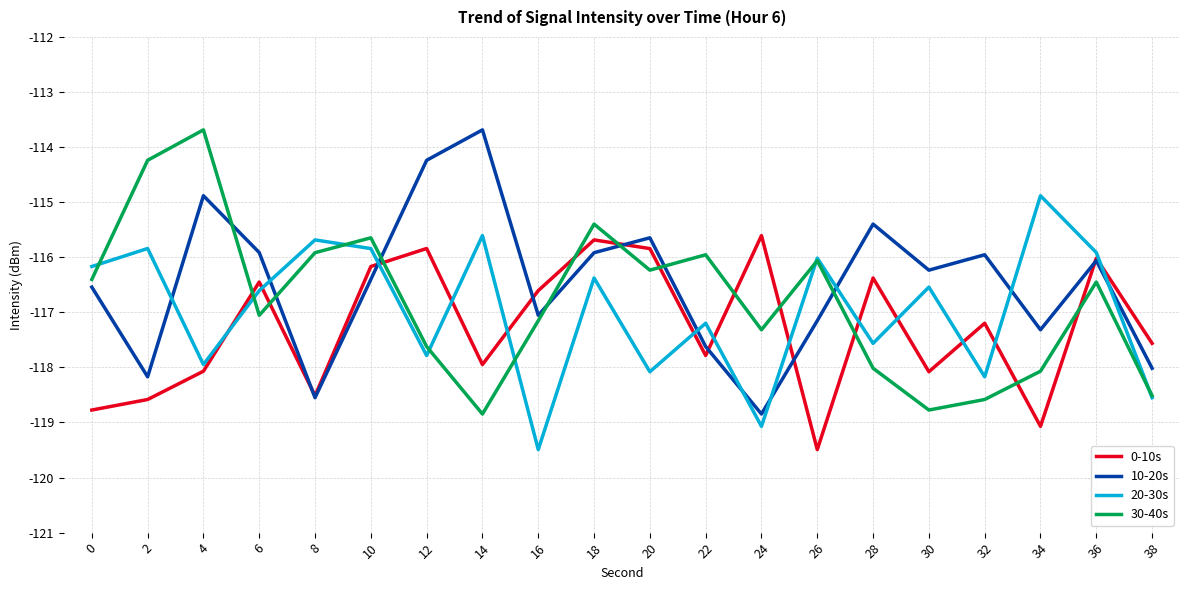

At 14, list the series in order from smallest to largest.

30-40s, 0-10s, 20-30s, 10-20s